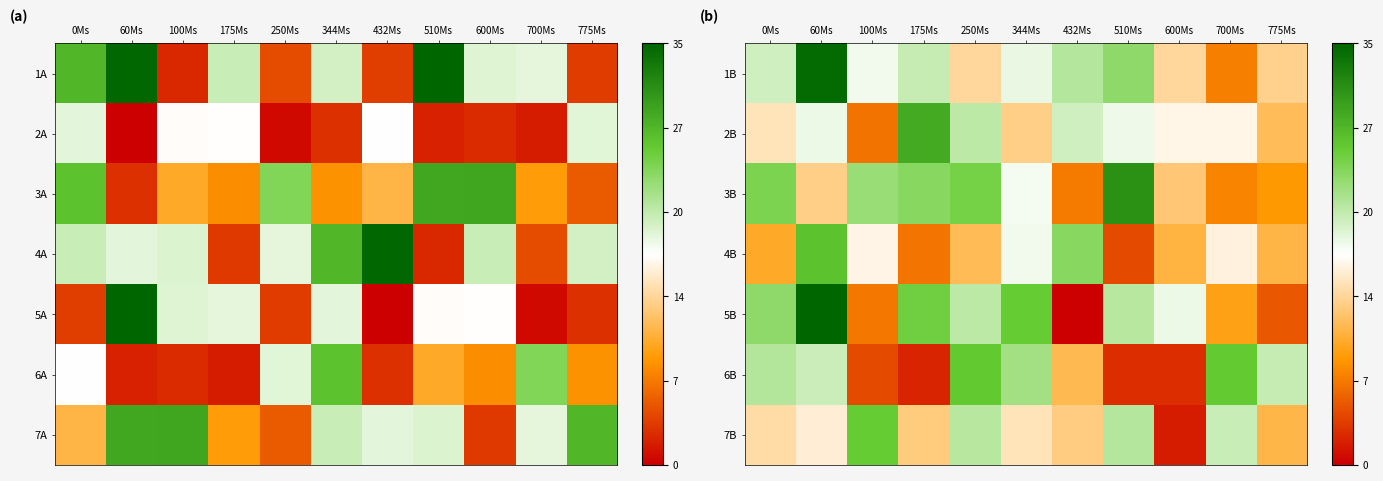

Which label corresponds to the smallest value in the chart?

432Ms